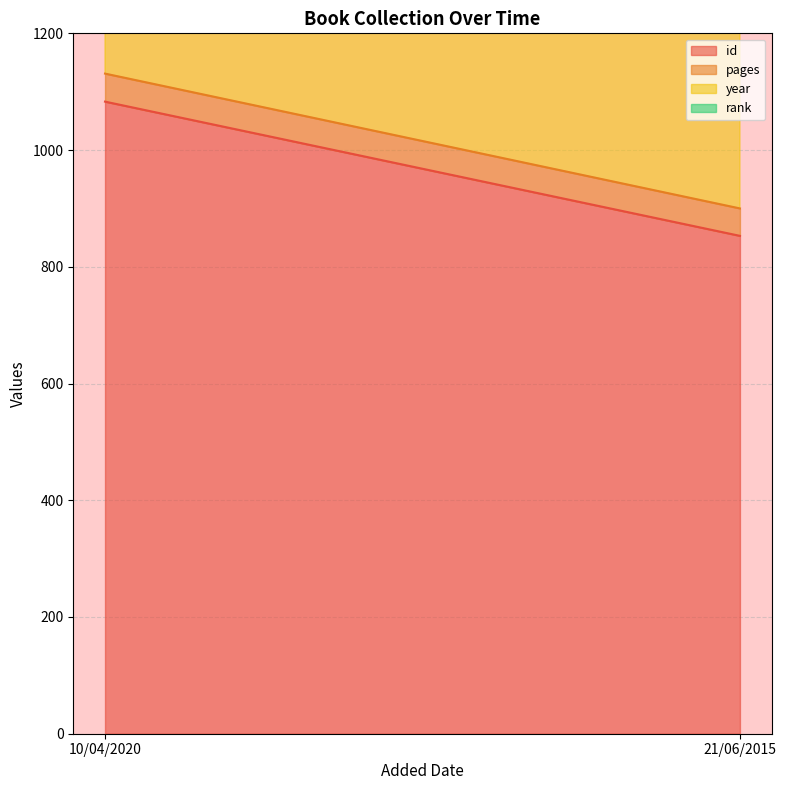

The id series shows 517 at 10/04/2020. True or false?

False